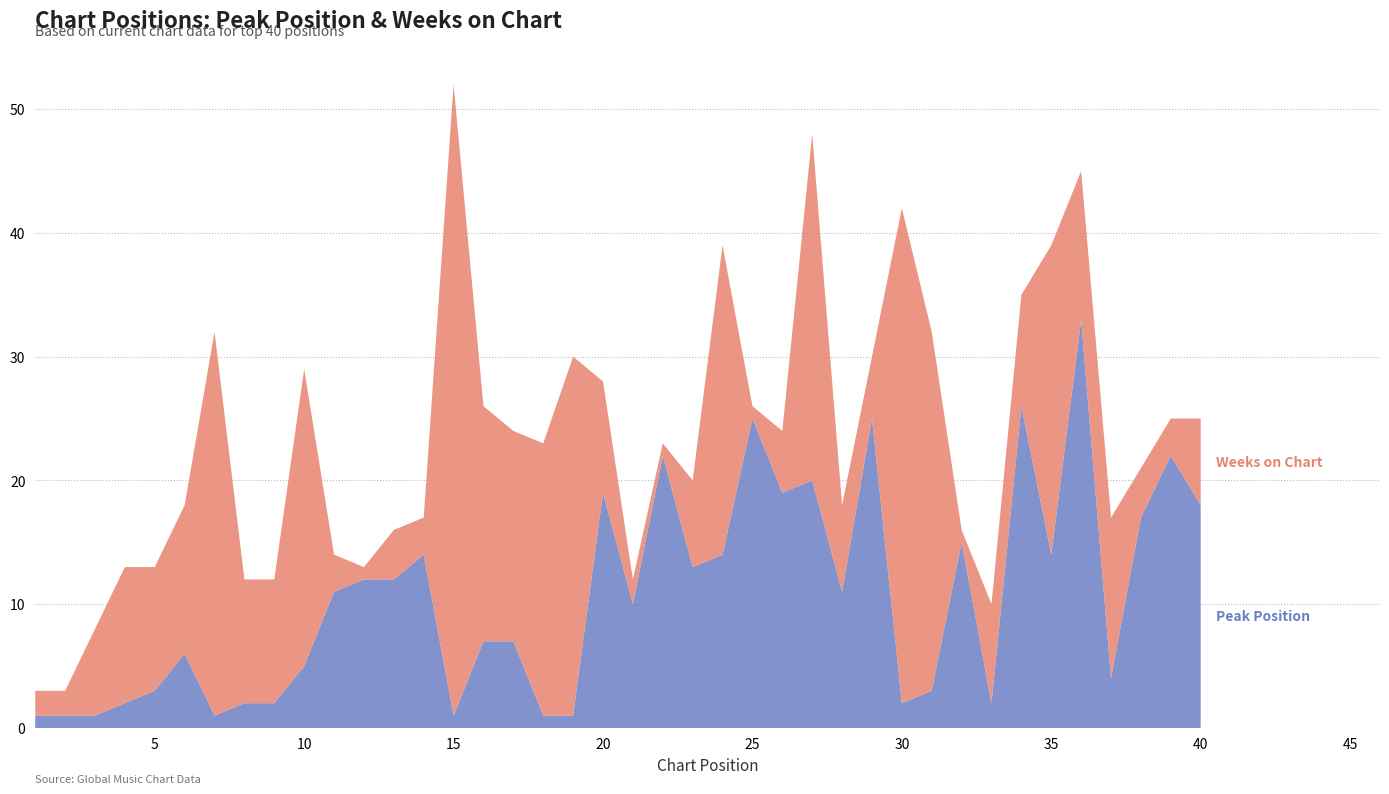

Reading left to right, what are all the values shown in this chart?

Peak Position: 1=1	2=1	3=1	4=2	5=3	6=6	7=1	8=2	9=2	10=5	11=11	12=12	13=12	14=14	15=1	16=7	17=7	18=1	19=1	20=19	21=10	22=22	23=13	24=14	25=25	26=19	27=20	28=11	29=25	30=2	31=3	32=15	33=2	34=26	35=14	36=33	37=4	38=17	39=22	40=18
Weeks on Chart: 1=2	2=2	3=7	4=11	5=10	6=12	7=31	8=10	9=10	10=24	11=3	12=1	13=4	14=3	15=51	16=19	17=17	18=22	19=29	20=9	21=2	22=1	23=7	24=25	25=1	26=5	27=28	28=7	29=5	30=40	31=29	32=1	33=8	34=9	35=25	36=12	37=13	38=4	39=3	40=7